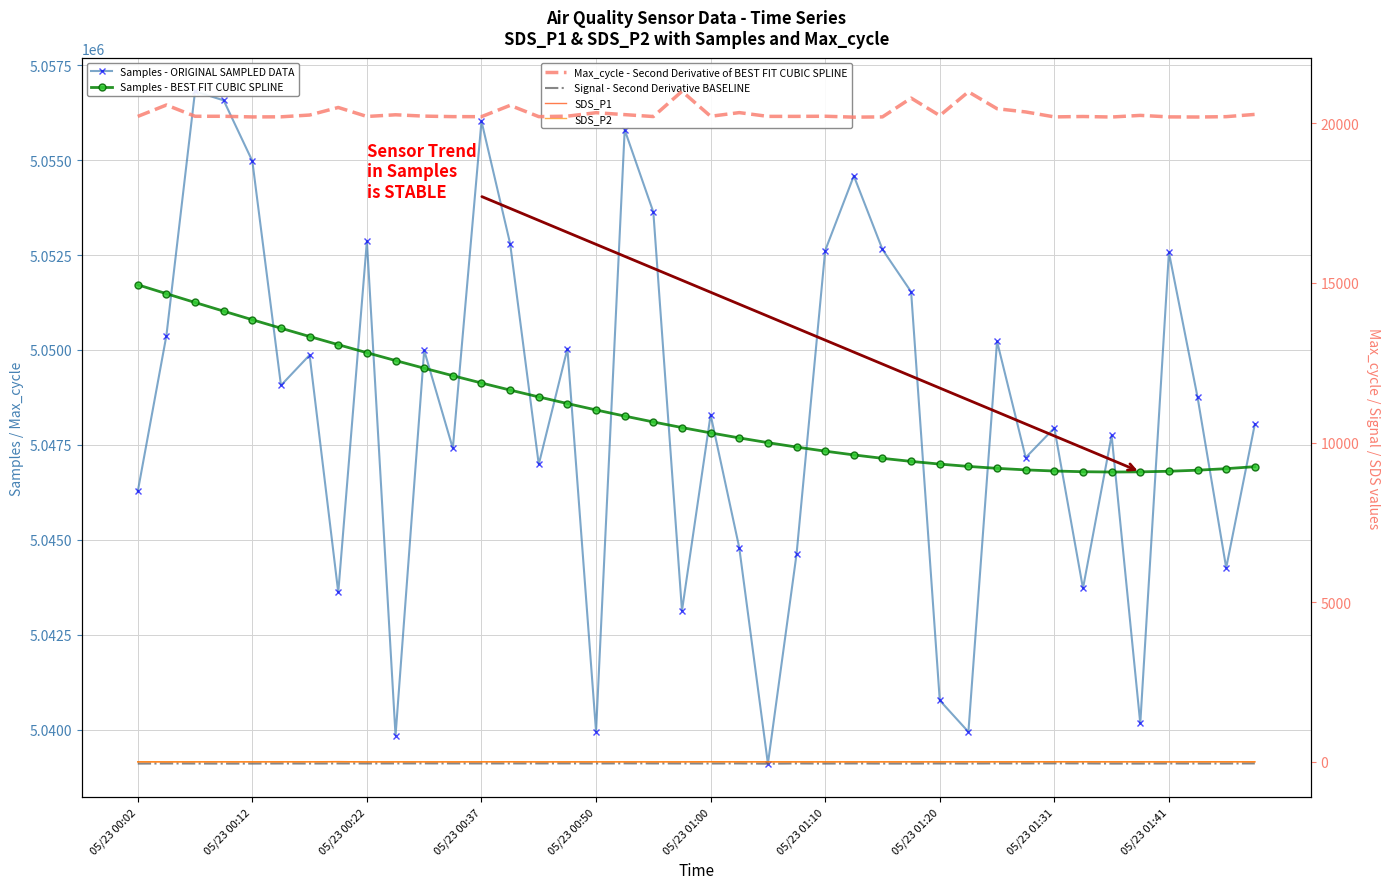

True or false: SDS_P1 and Samples - ORIGINAL SAMPLED DATA intersect in this chart.

False